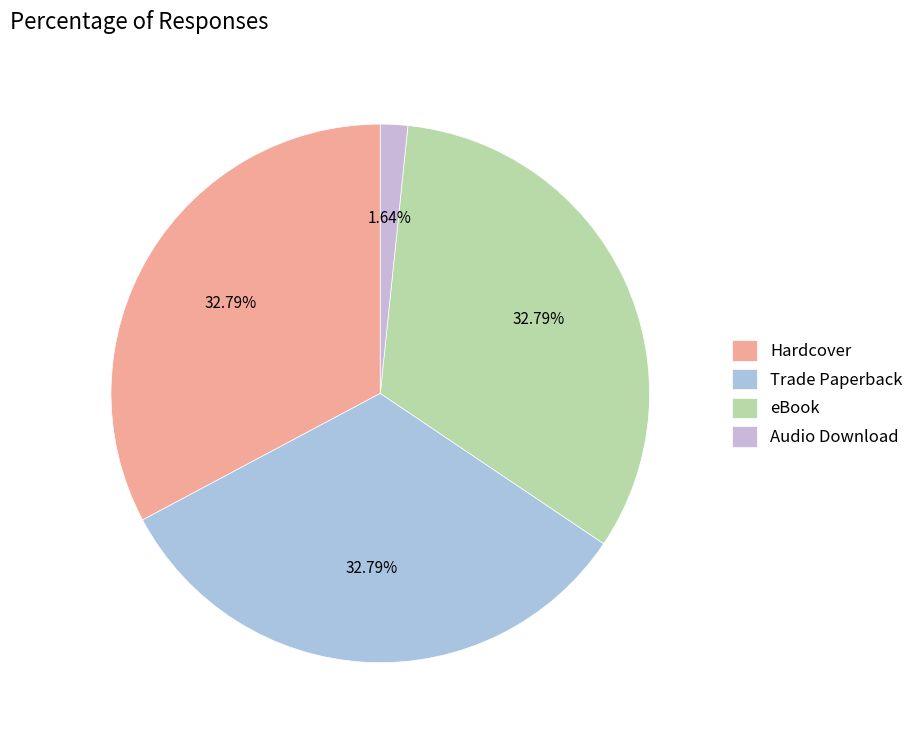

Does Audio Download represent more than half of the total?

No